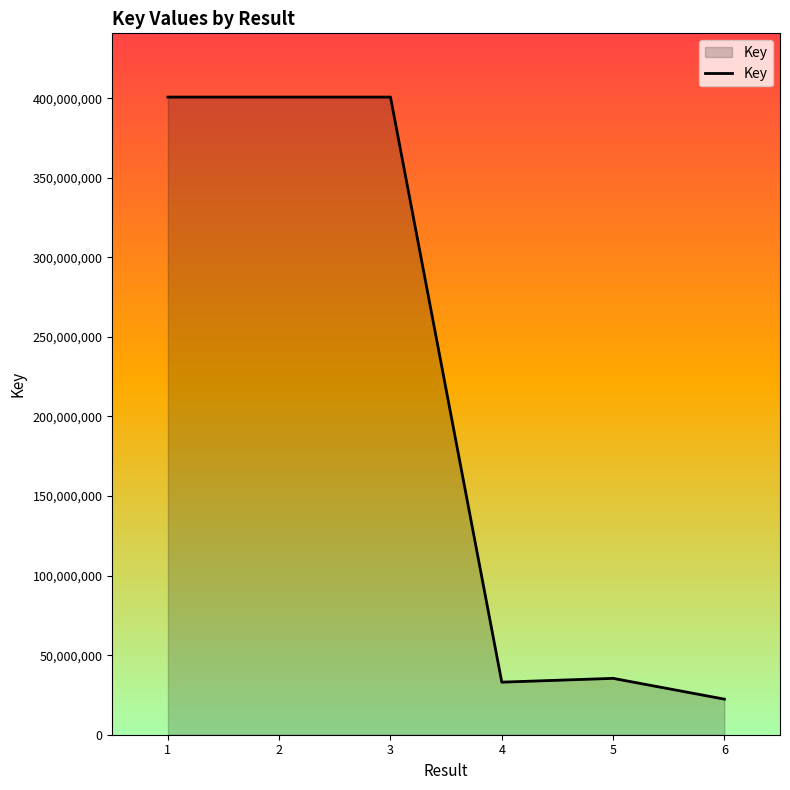

What is the difference between the maximum and second lowest values?

367687538